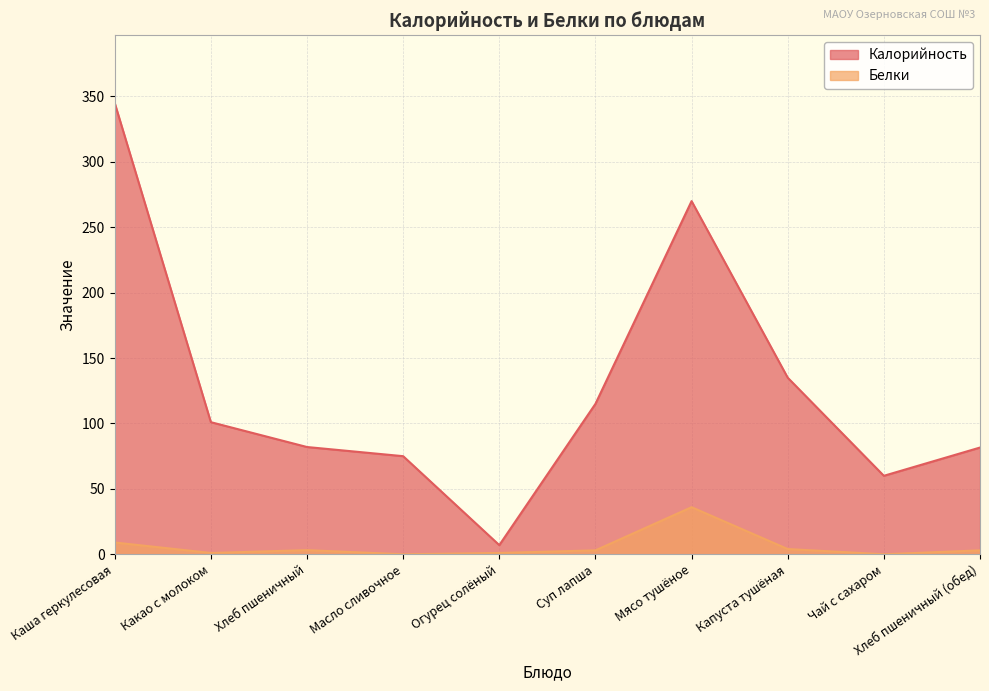

What are all the series names shown in the legend?

Калорийность, Белки